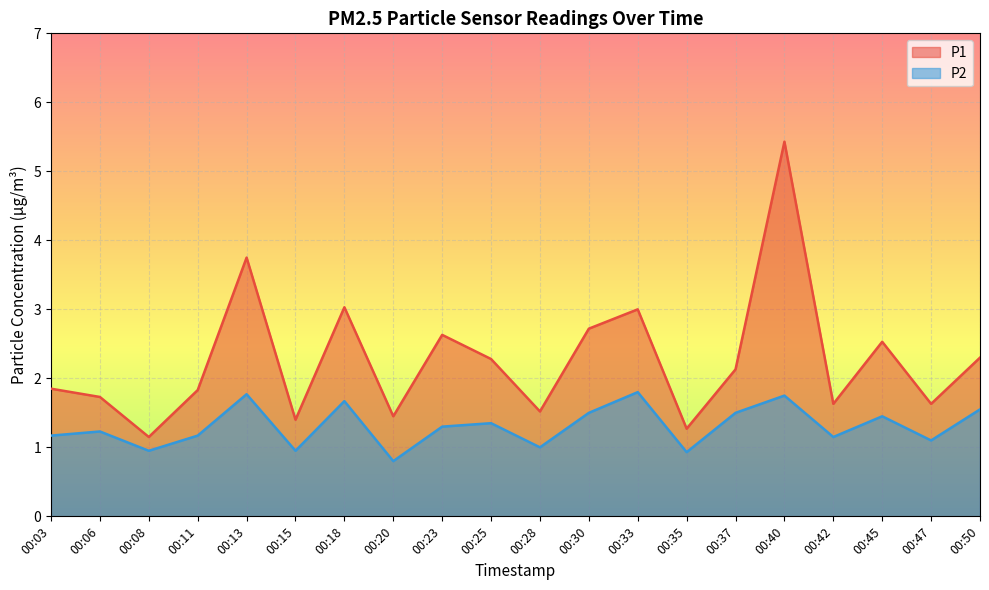

Rank the series at 00:42 from highest to lowest value.

P1, P2